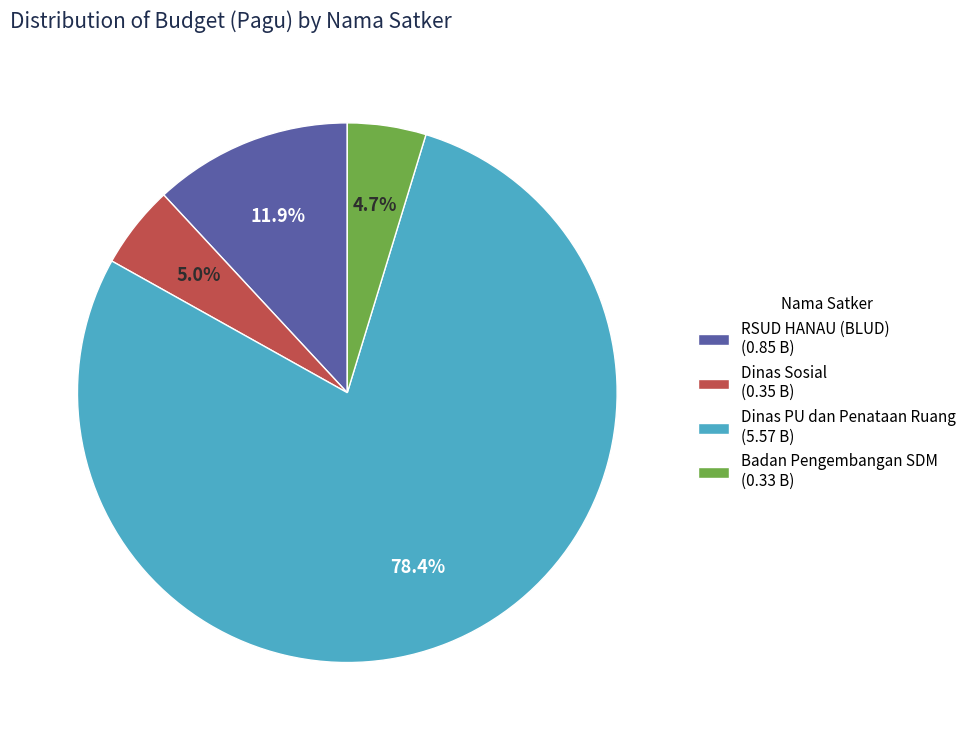

Which slice is the largest?

Dinas PU dan Penataan Ruang (5.57 B)